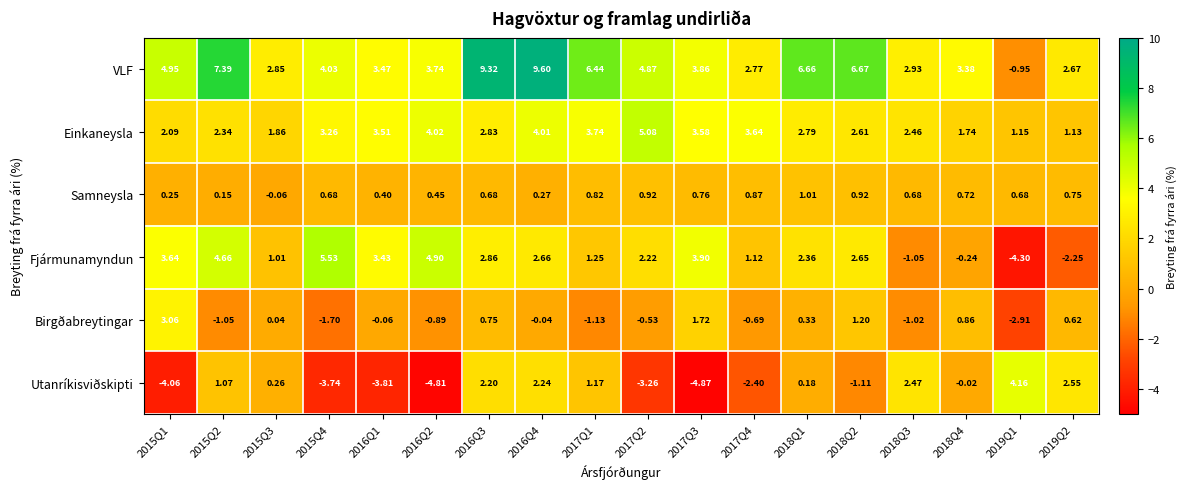

Which series has the largest range (max minus min)?

VLF